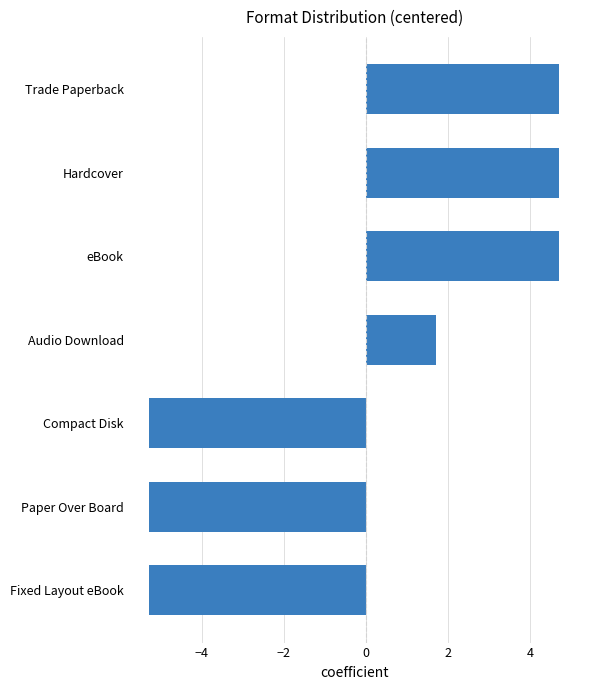

The chart shows a value of 4.7 at eBook. True or false?

True